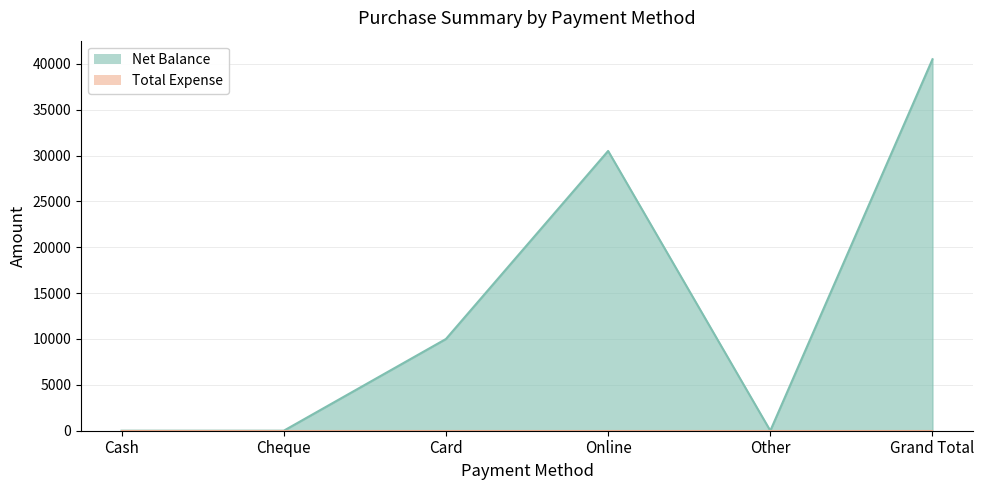

What is the sum of all values?

81000